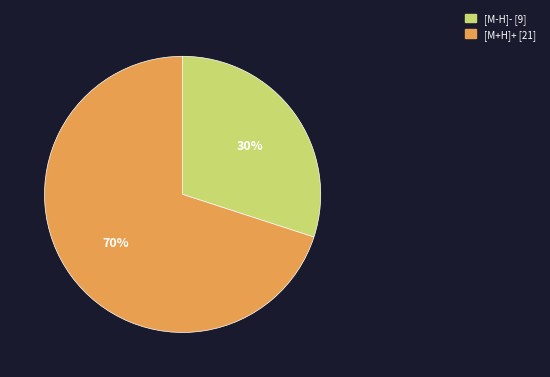

Is there a majority slice in this chart?

Yes